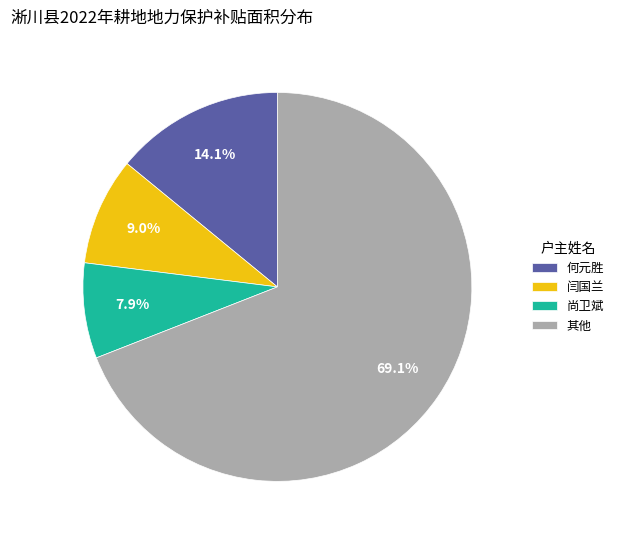

Combined, do 尚卫斌 and 其他 account for over 50%?

Yes